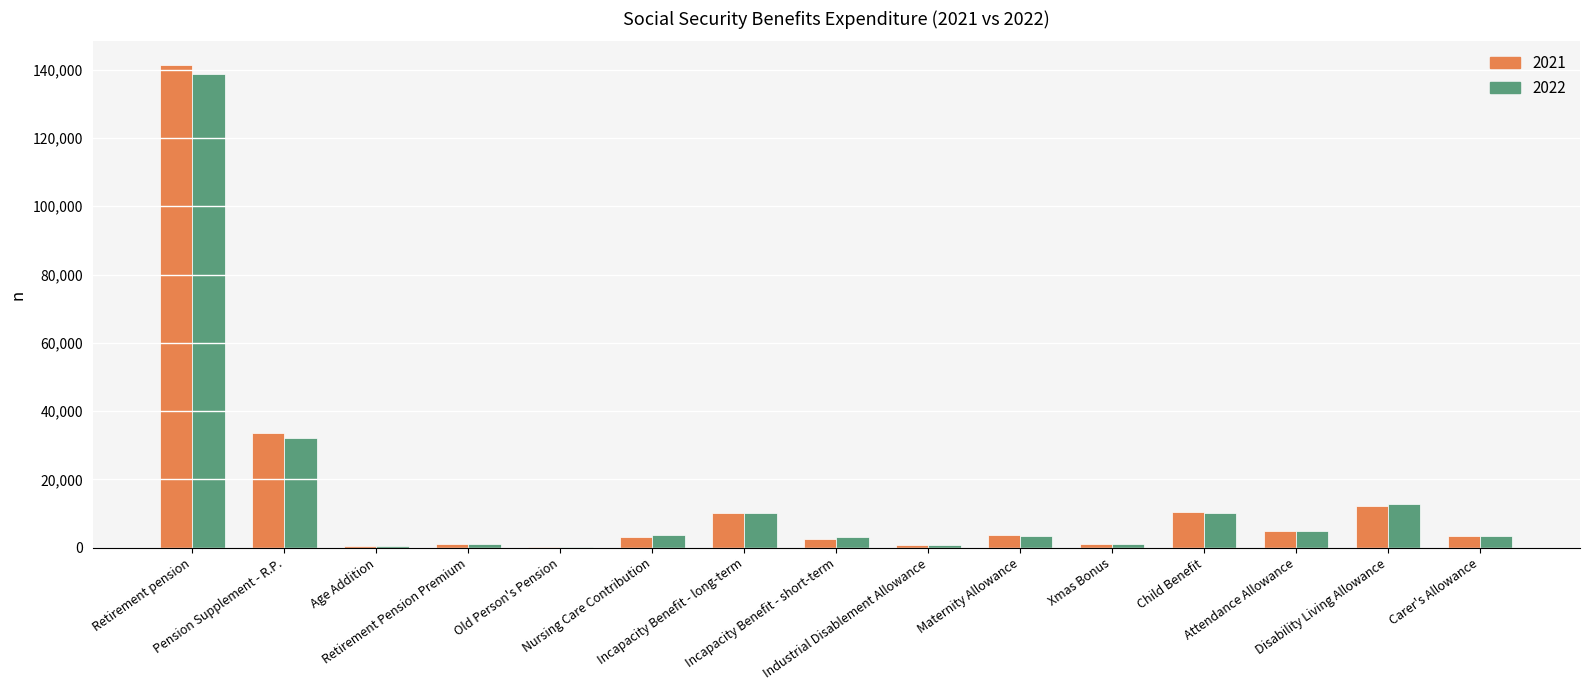

What is the greatest value displayed?

141243